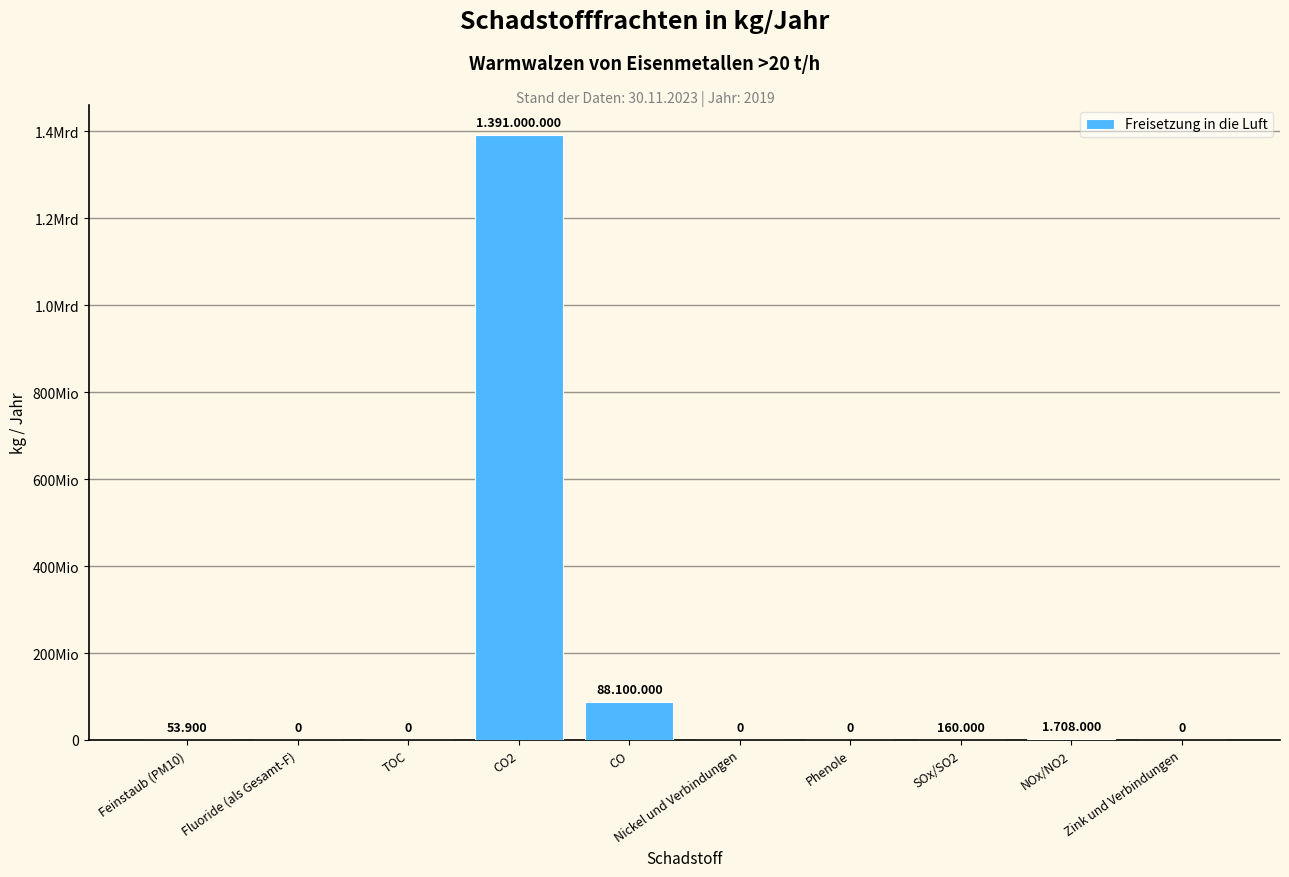

Reading right to left, list all the values displayed in this chart.

0	1708000	160000	0	0	88100000	1391000000	0	0	53900